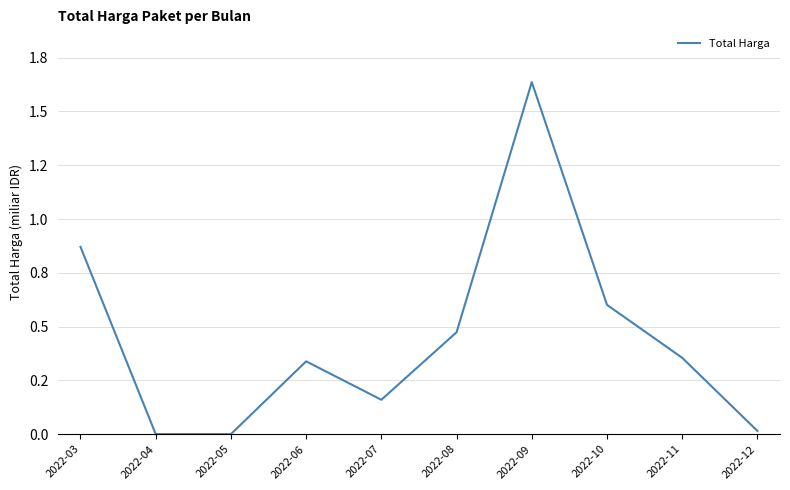

What is the maximum value shown in the chart?

1.6